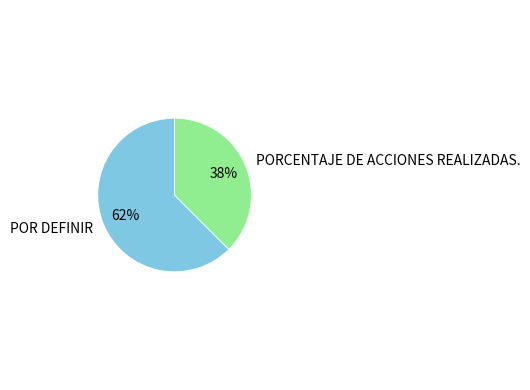

Combined, do PORCENTAJE DE ACCIONES REALIZADAS. and POR DEFINIR account for over 50%?

Yes